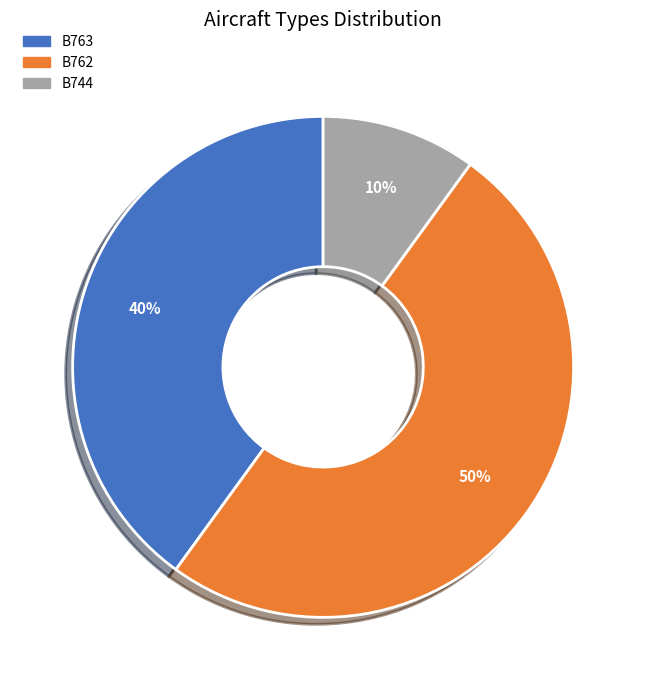

What percentage is the B763 slice, to the nearest percent?

40%